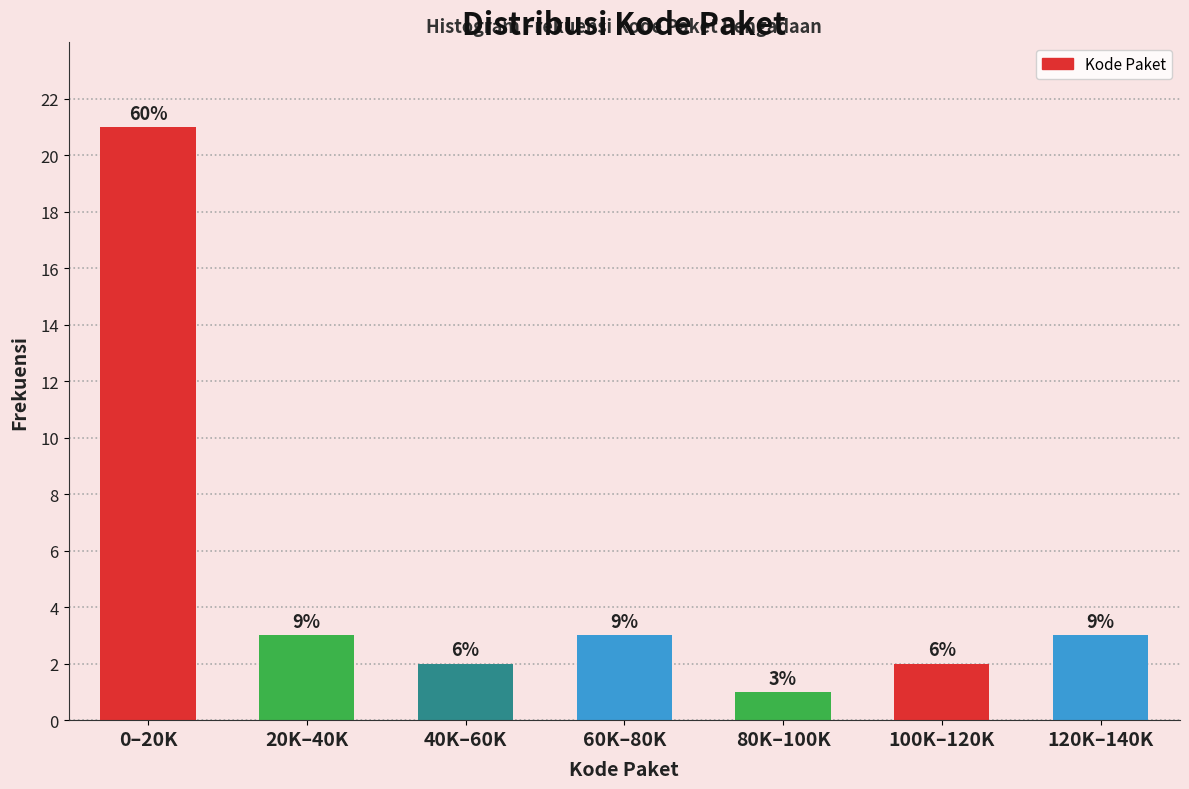

How many bars are there in total?

7